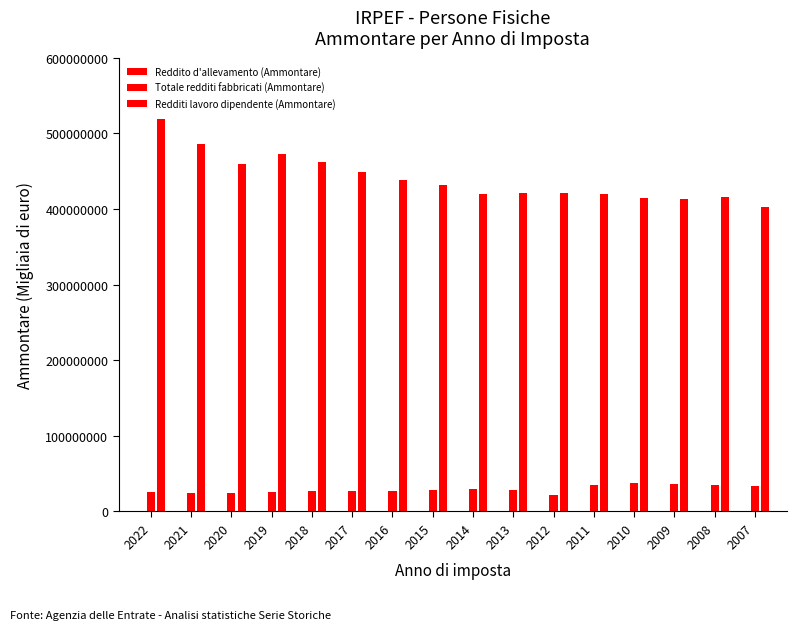

Does the chart contain stacked bars?

No